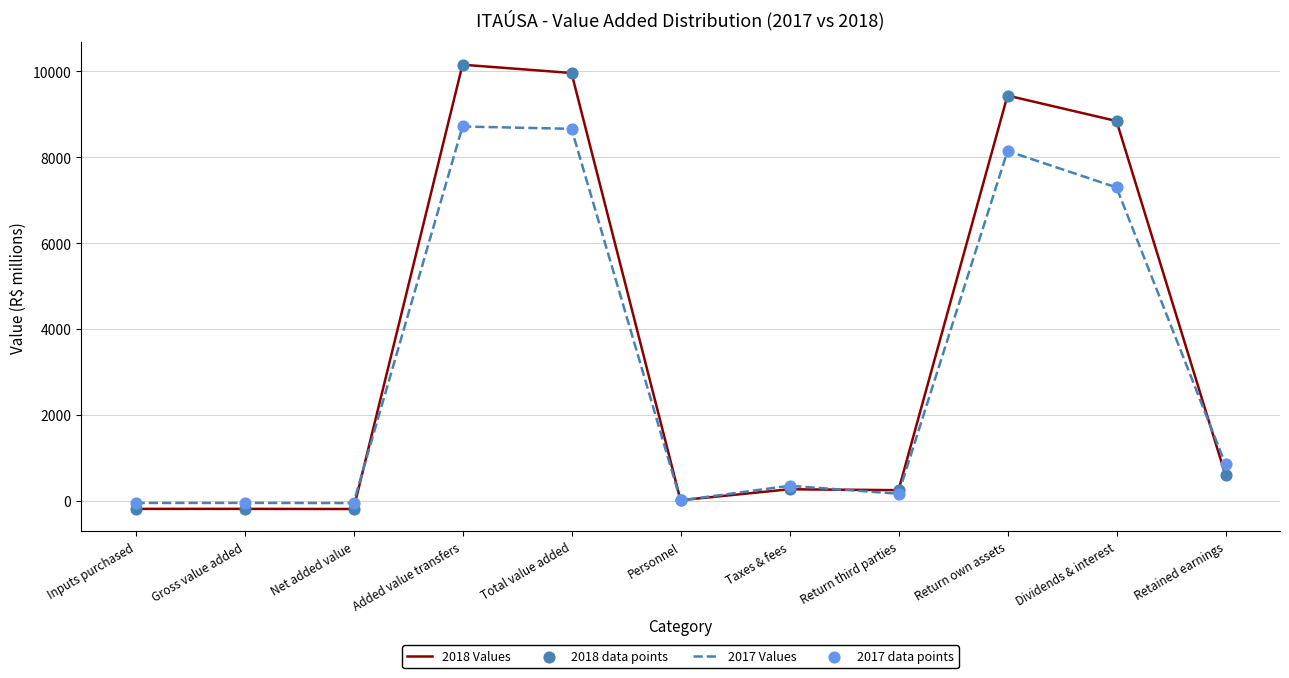

What is the total value across all series at Net added value?

-247